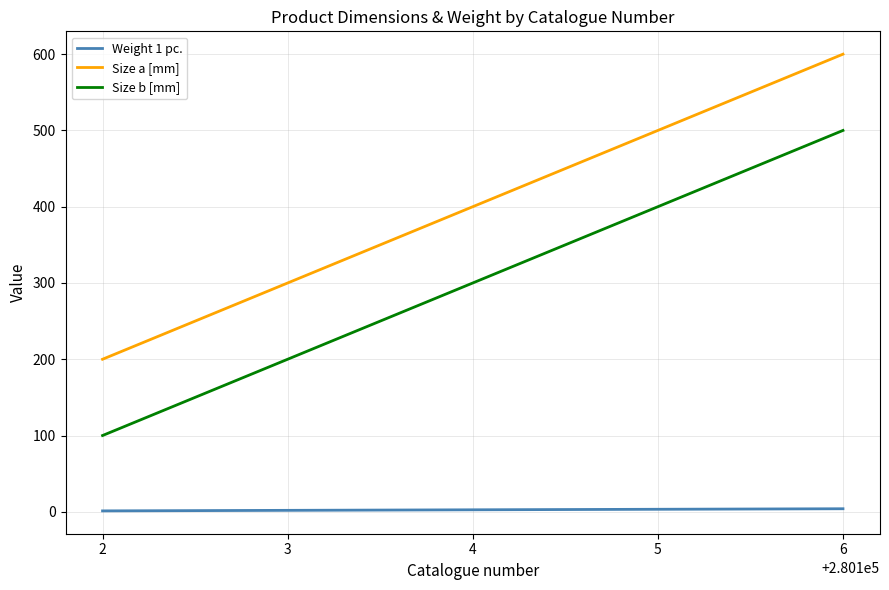

Which series has the largest total across all categories?

Size a [mm]